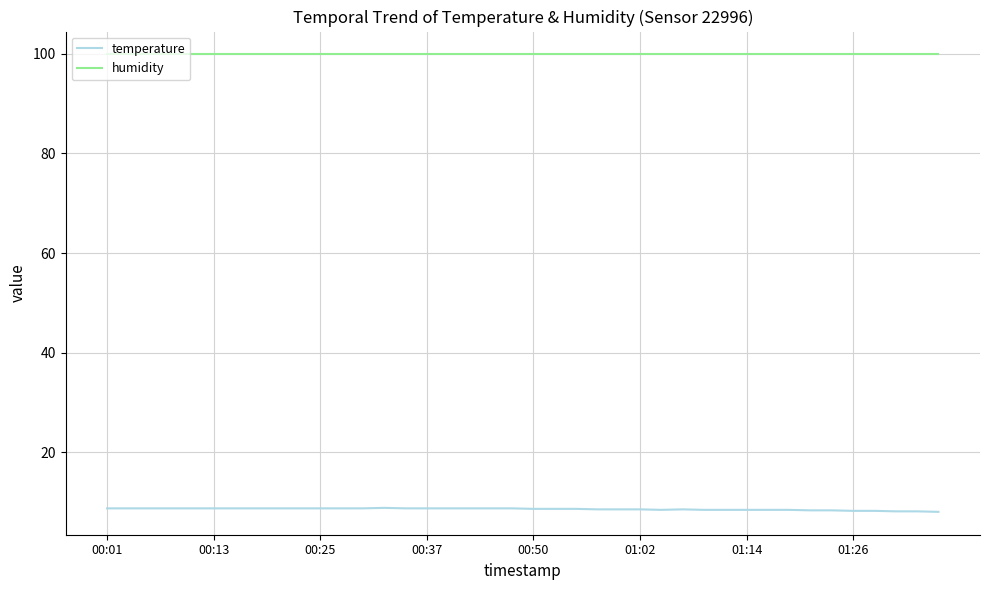

Which series has the largest total across all categories?

humidity